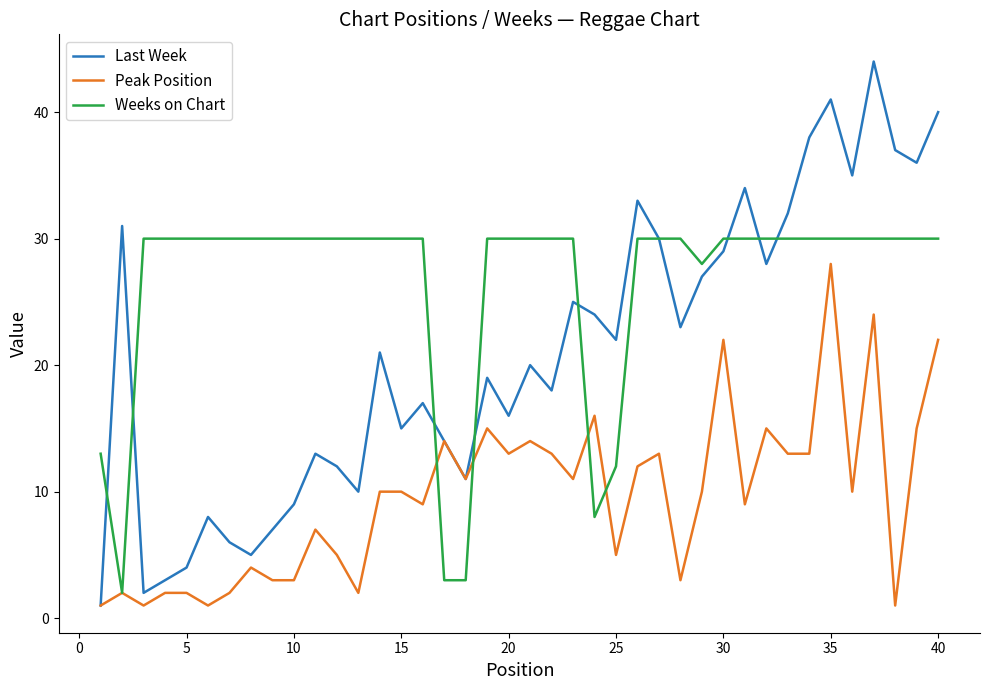

Which series has the largest total across all categories?

Weeks on Chart